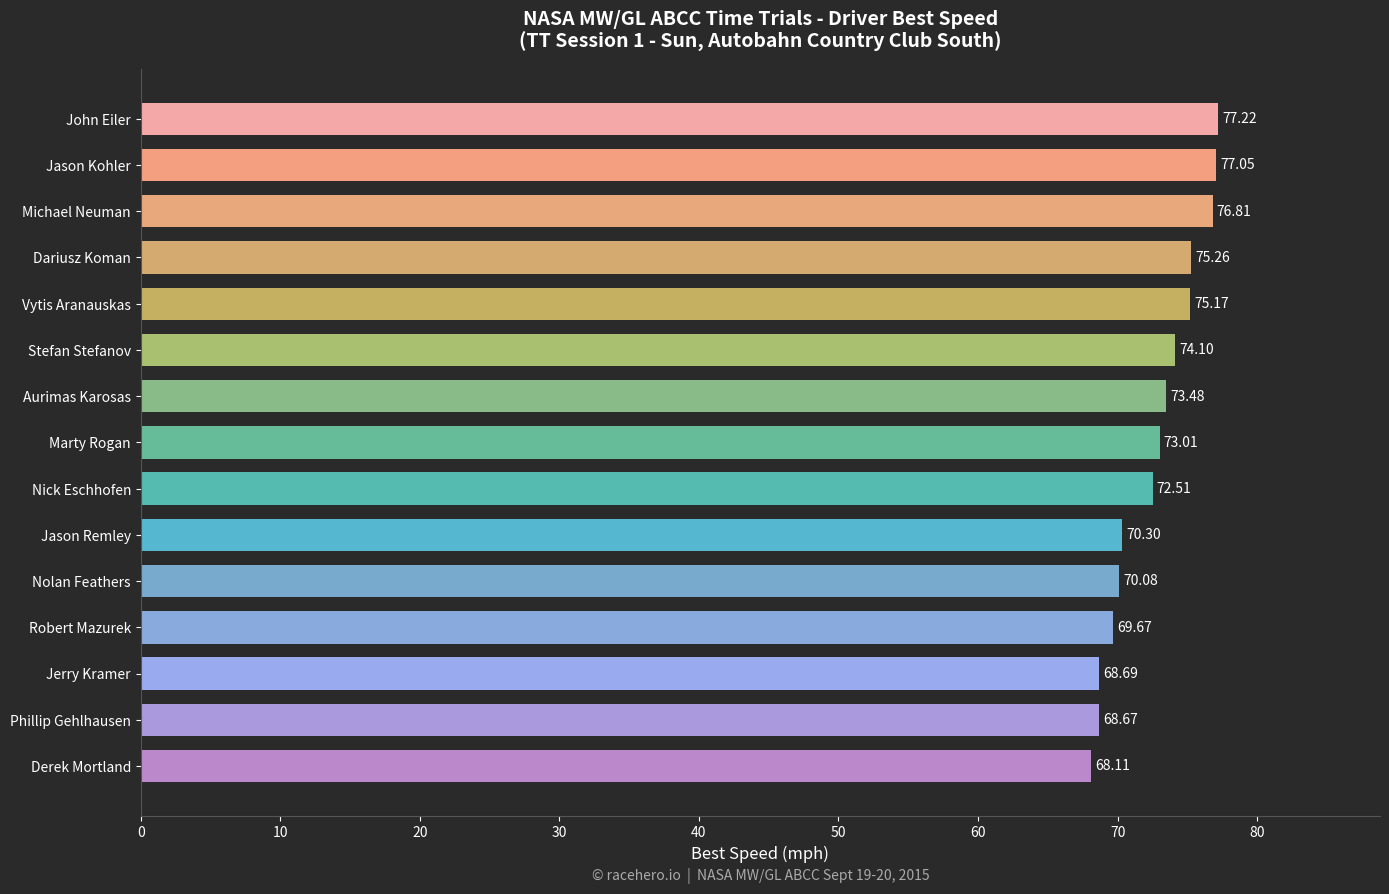

How many values are below 73?

7